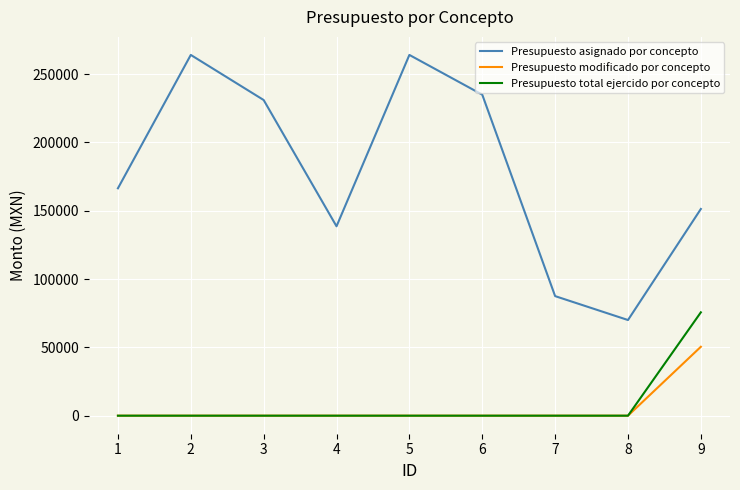

Count the number of categories in the chart.

9